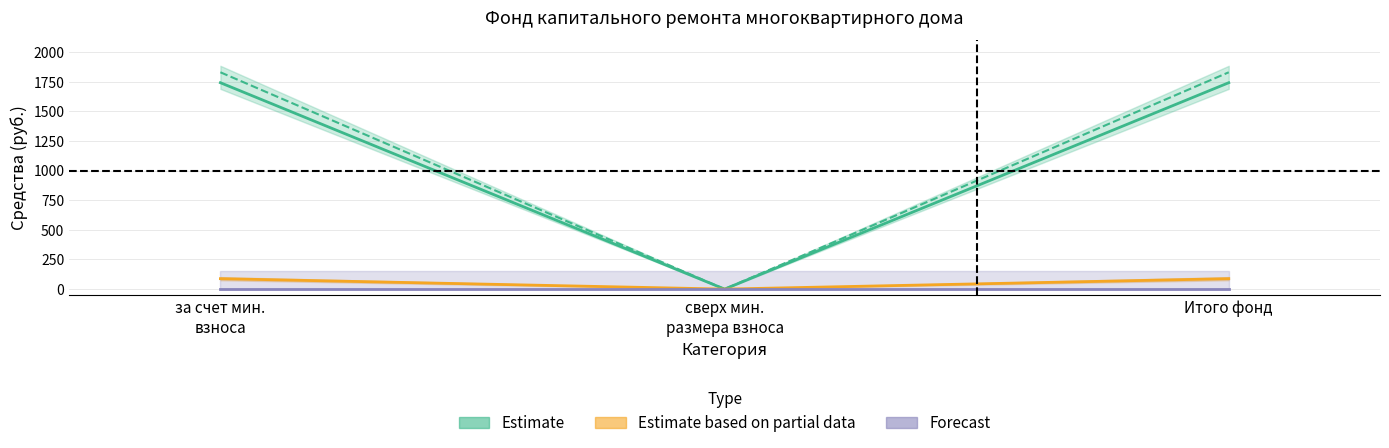

The value of Partial_line at Итого фонд is 153.9. True or false?

False